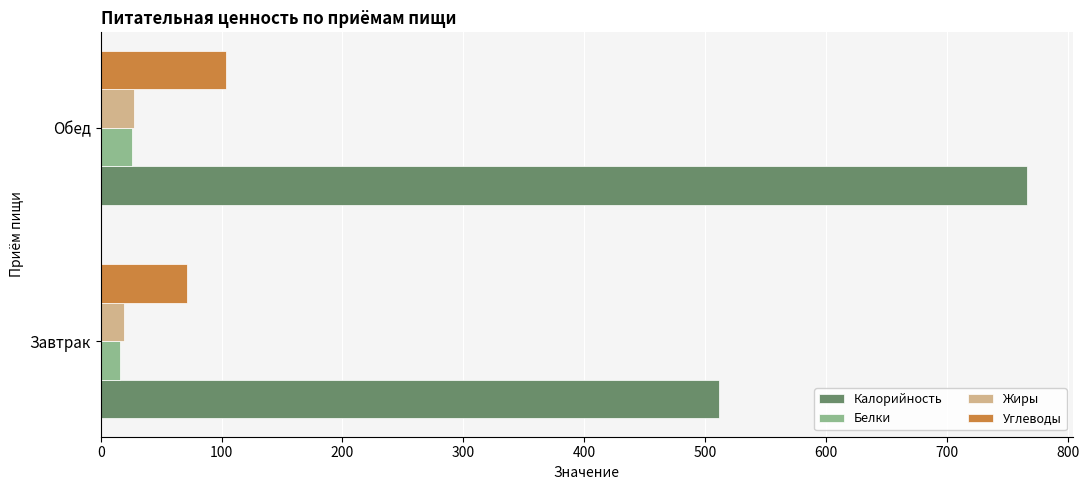

What is the average value of the Углеводы series?

87.3